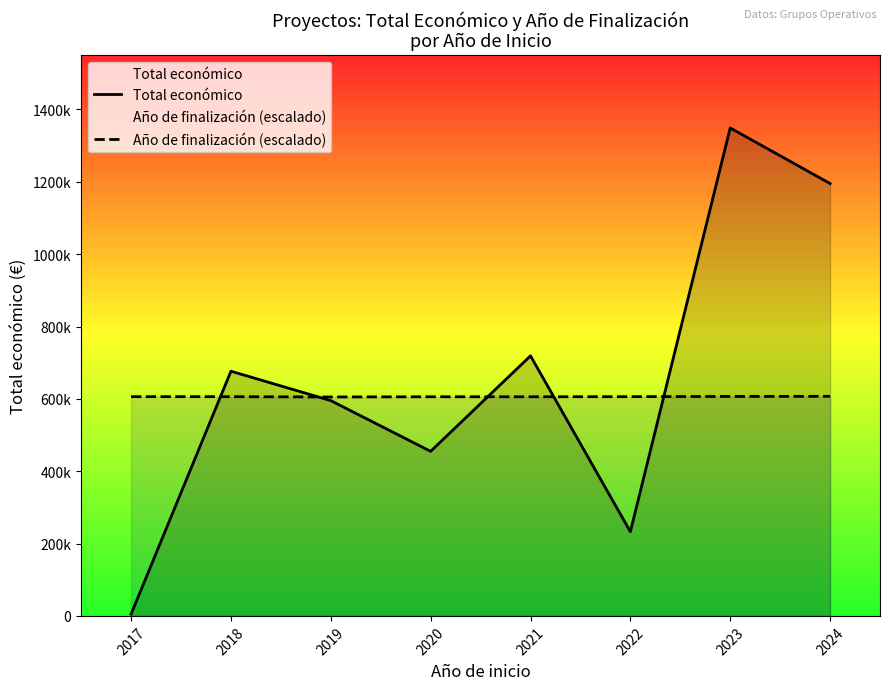

Reading left to right, what are all the values shown in this chart?

Total económico: 2017=5000.0	2018=676427.0	2019=595133.0	2020=454981.0	2021=718919.0	2022=232783.0	2023=1348909.0	2024=1195326.0
Año de finalización (escalado): 2017=606110.7	2018=606110.7	2019=605212.3	2020=605811.2	2021=605811.2	2022=606110.7	2023=606709.6	2024=607009.1